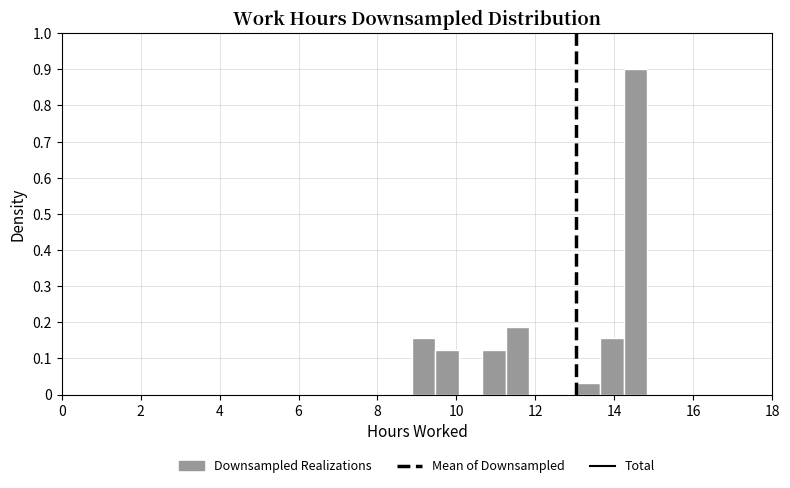

Read against the x-axis, roughly where is the centre of the tallest bar?

14.6